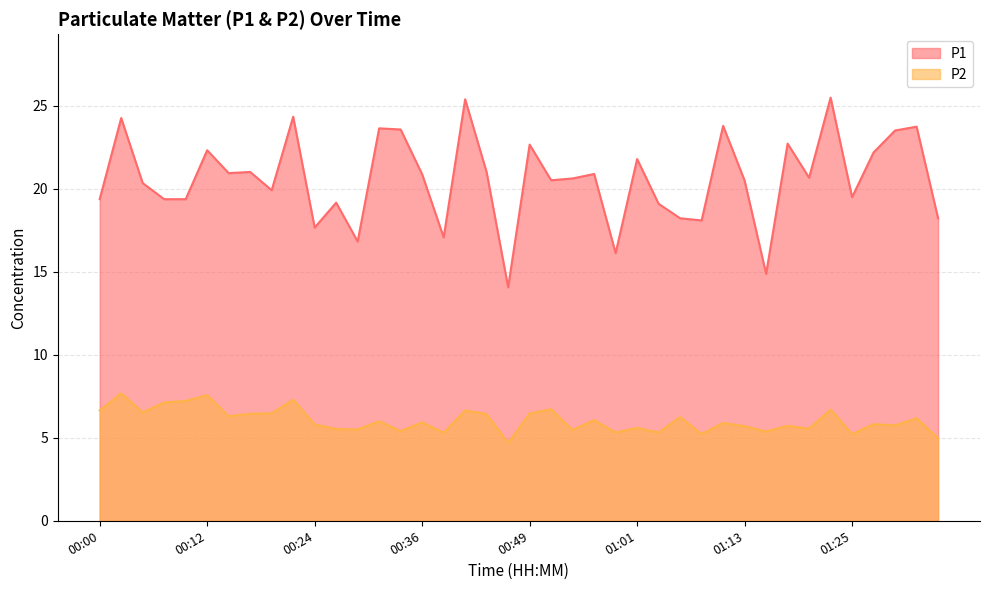

Between 00:36 and 01:28, which series saw the biggest shift?

P1